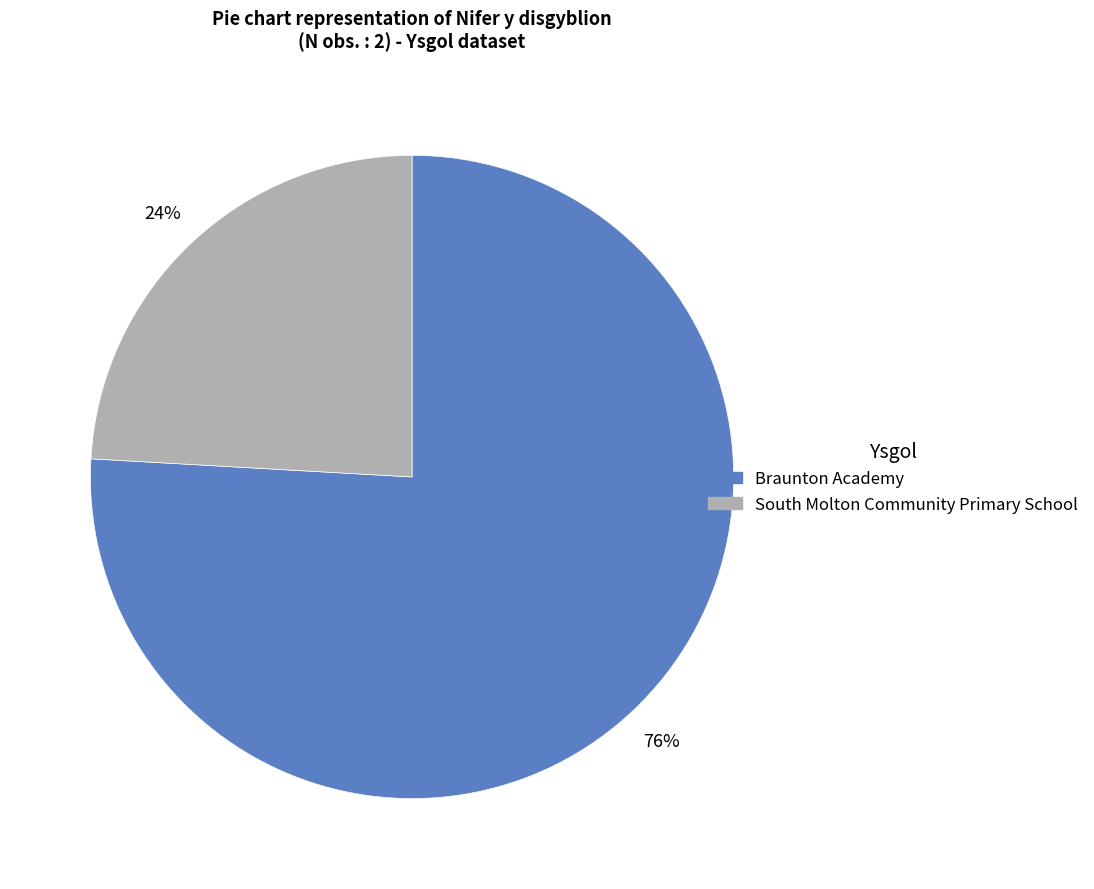

To the nearest percent, what portion does South Molton Community Primary School represent?

24%